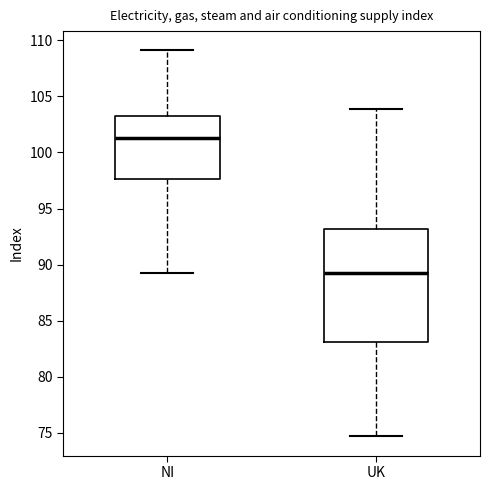

Reading left to right, read every box against the y-axis: the position of its median line, the range the box covers, and the ends of its whiskers. The values are not printed on the chart, so give them approximately, as read against the axis.

NI: median 101.5, box 97.5 to 103.5, whiskers 89.5 to 109.0
UK: median 89.5, box 83.0 to 93.0, whiskers 74.5 to 104.0